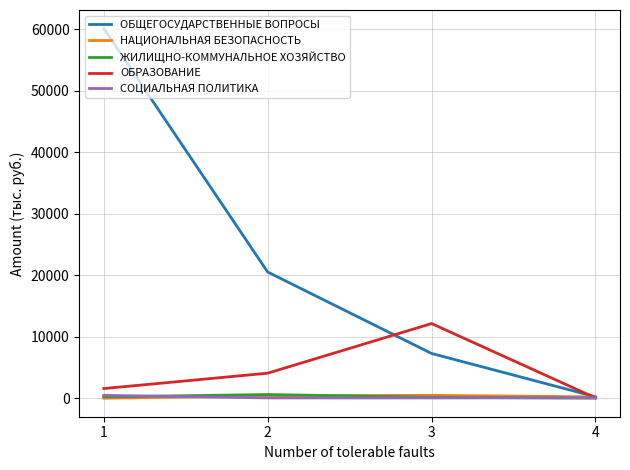

How many times do СОЦИАЛЬНАЯ ПОЛИТИКА and НАЦИОНАЛЬНАЯ БЕЗОПАСНОСТЬ cross each other?

1